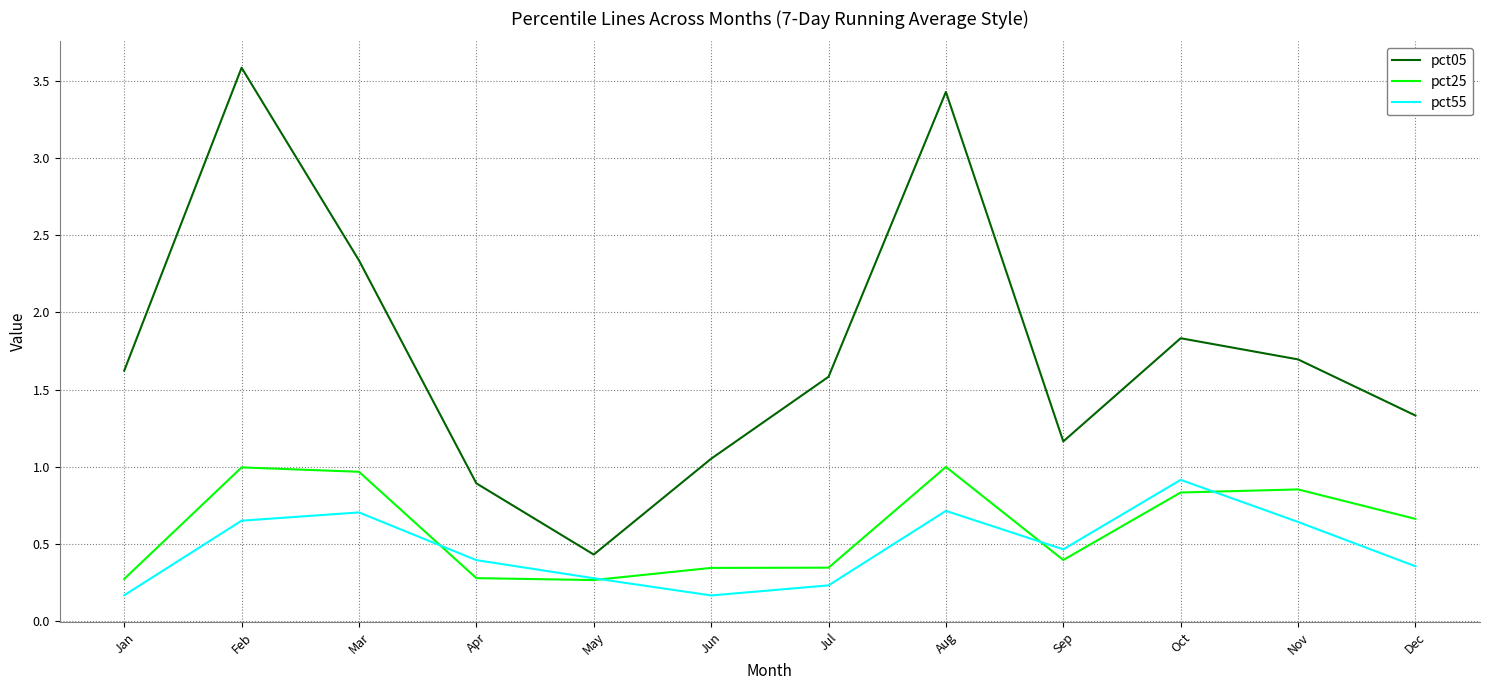

Does the chart have visible grid lines?

Yes